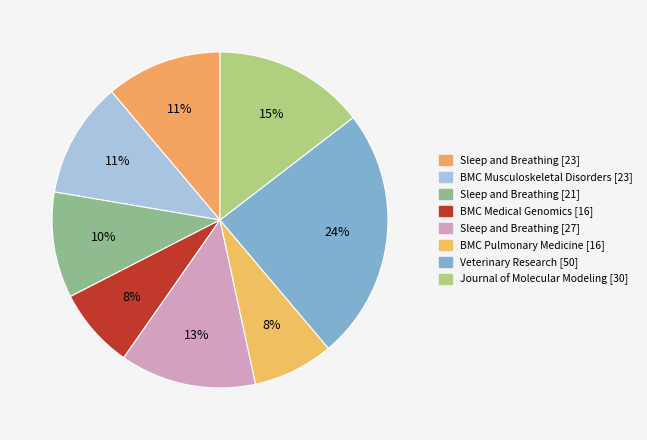

To the nearest percent, what percentage of the pie is Sleep and Breathing [21]?

10%